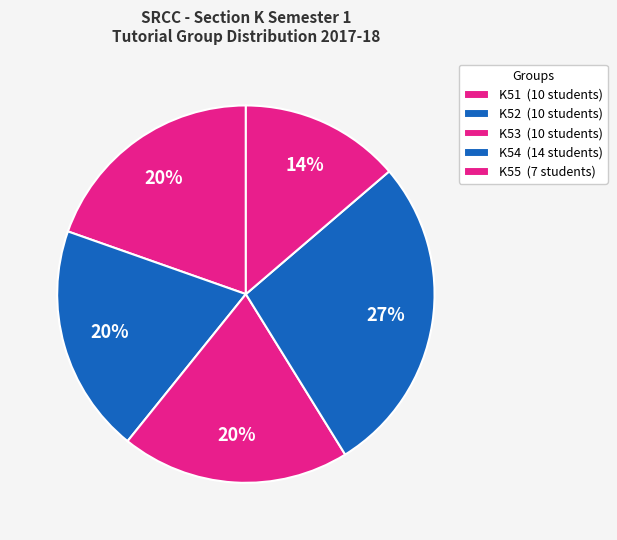

How many slices are in this pie chart?

5